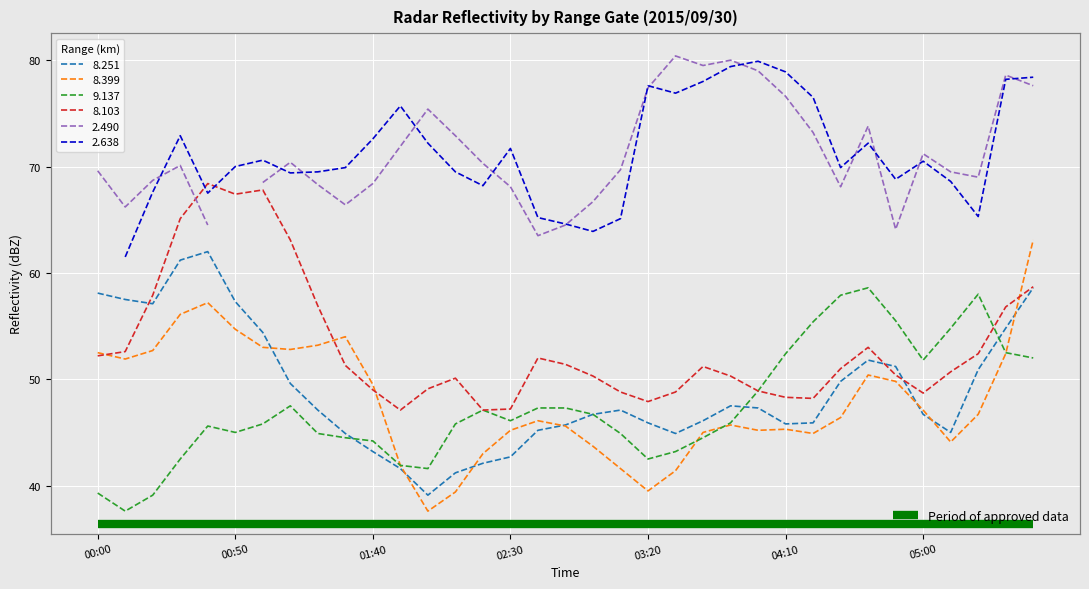

What is the maximum value for 9.137?

58.6